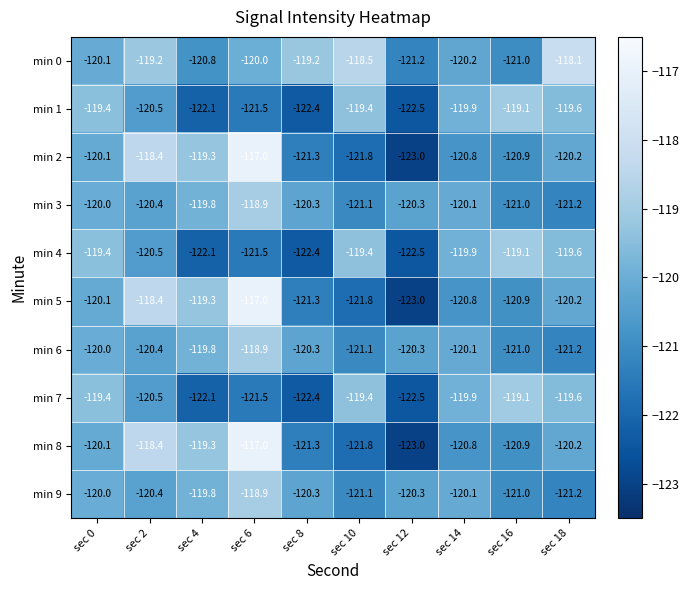

Is the value of min 6 at sec 18 greater than the value of min 5 at sec 2?

No